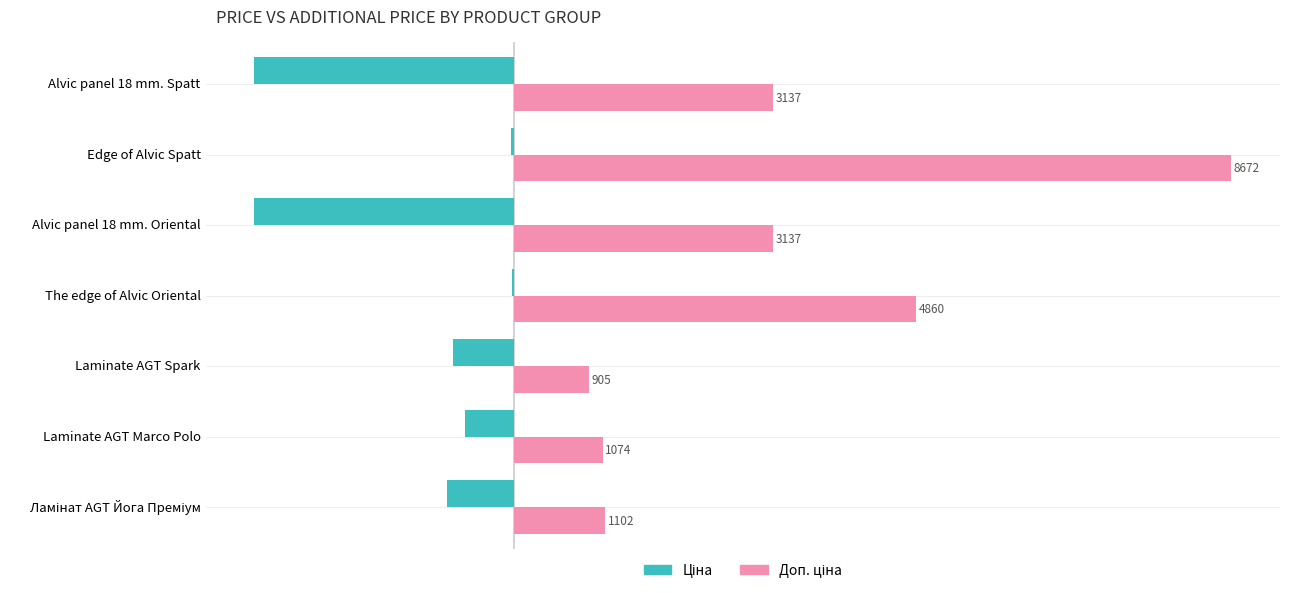

At which category is the sum across all series the highest?

Edge of Alvic Spatt